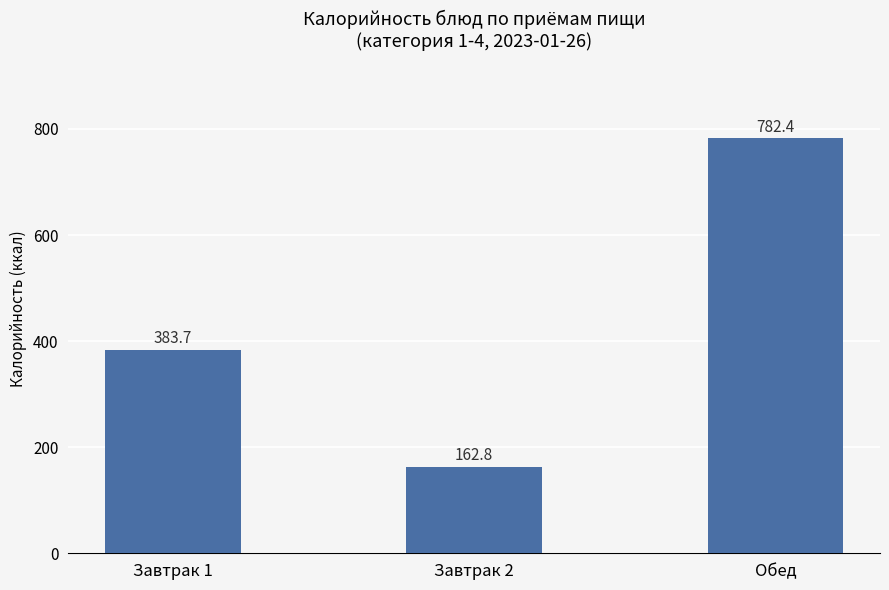

What is the maximum value shown in the chart?

782.4